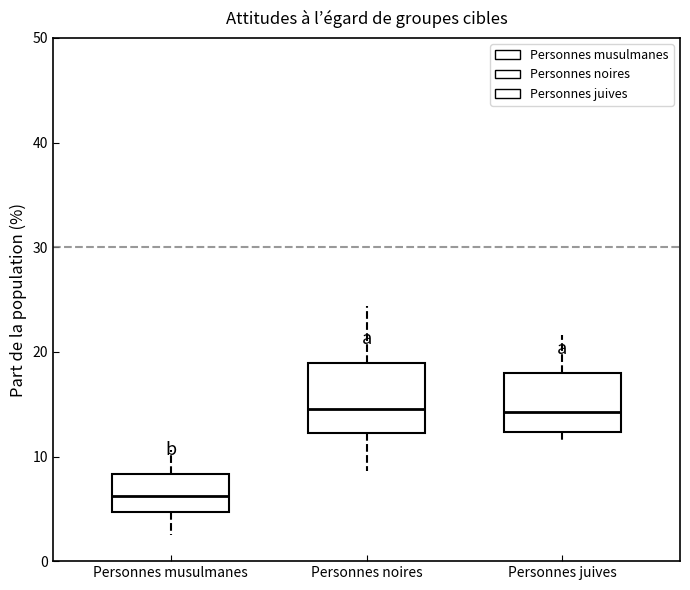

Where does the upper whisker of the box for Personnes noires end on the y-axis? The values are not printed on the chart, so give them approximately, as read against the axis.

24